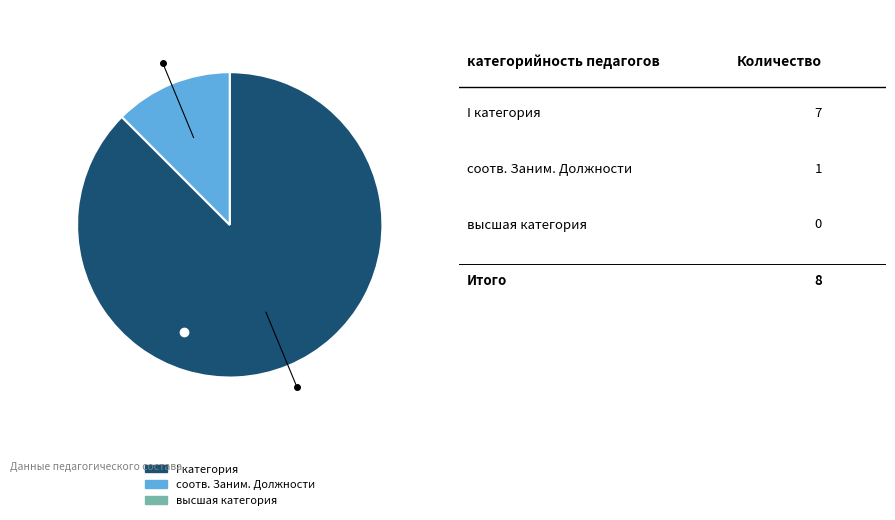

Is there any slice that represents more than half of the pie?

Yes